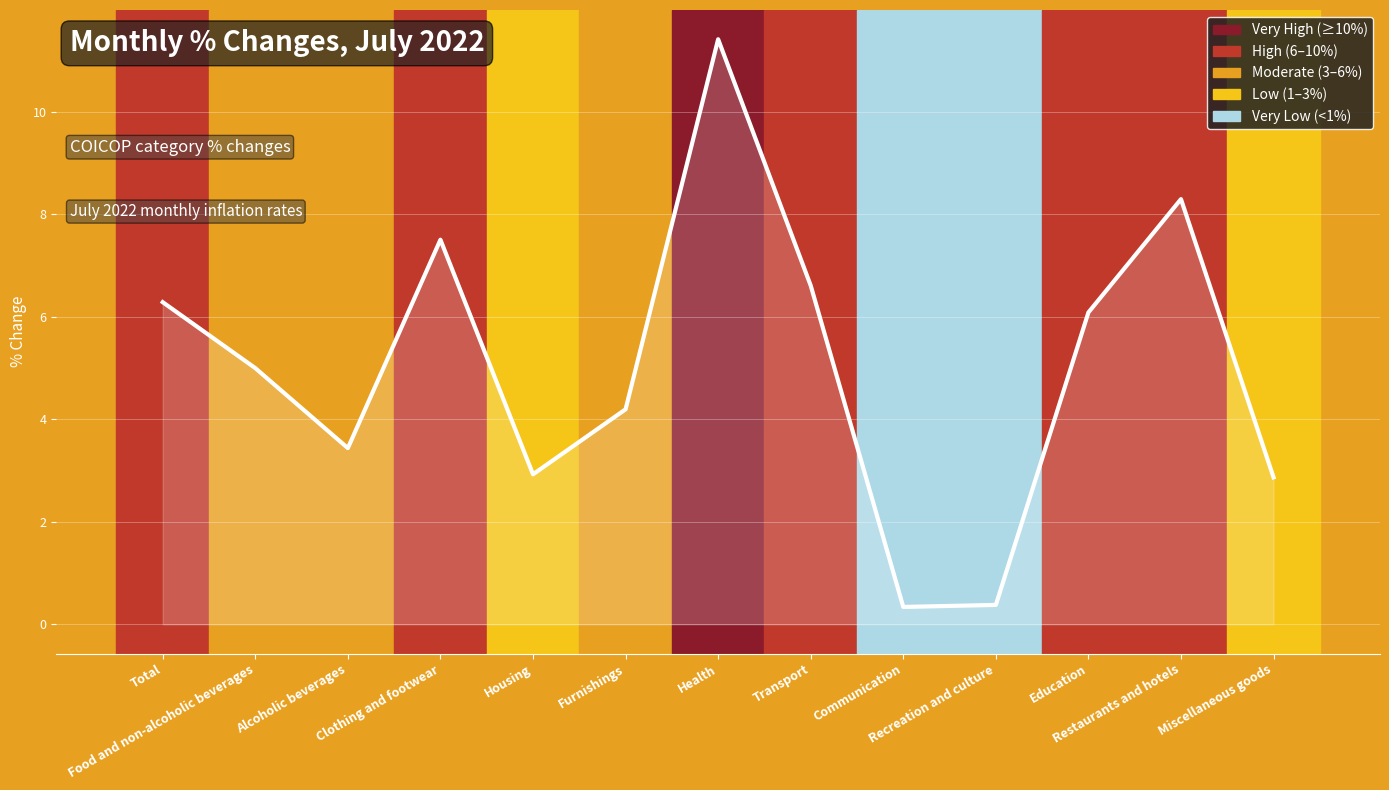

What is the sum of all values?

65.3